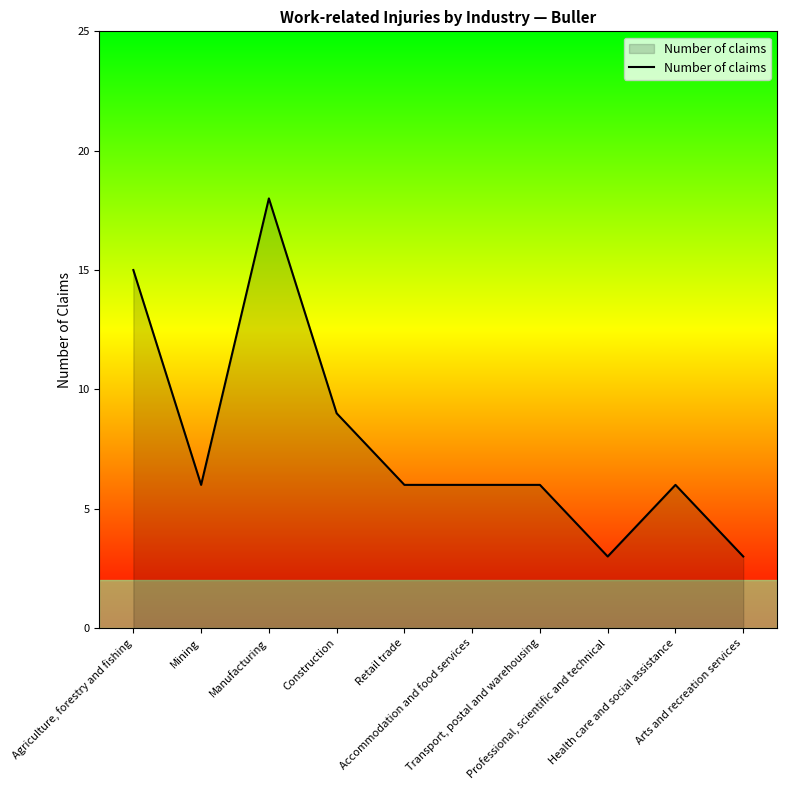

Which has a higher value, Manufacturing or Transport, postal and warehousing?

Manufacturing